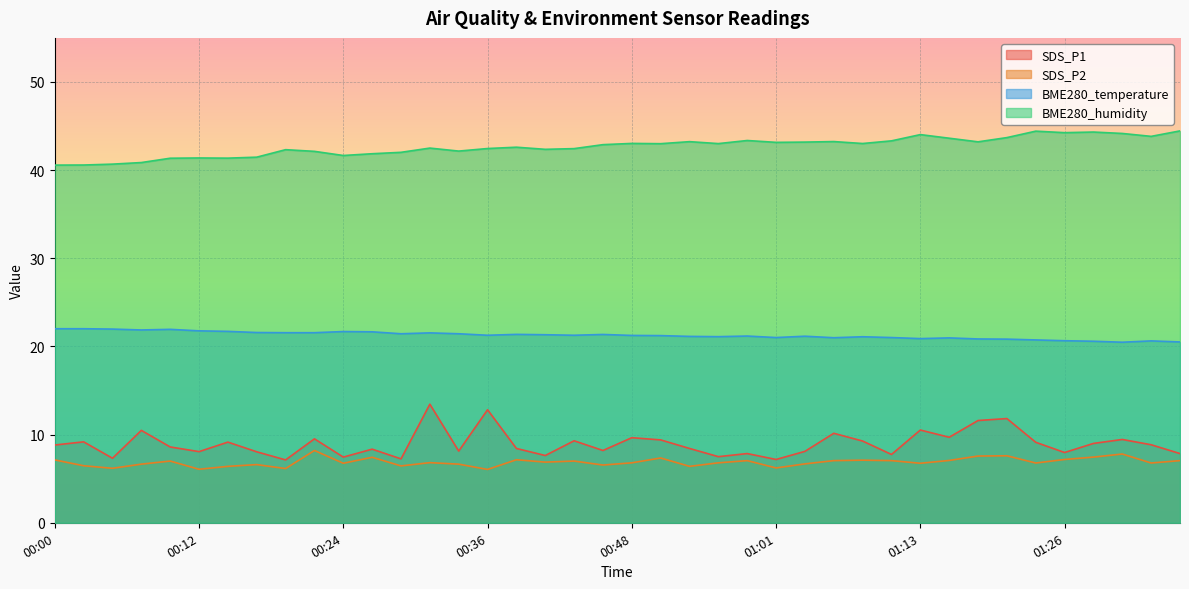

What is the average value of the SDS_P1 series?

9.0